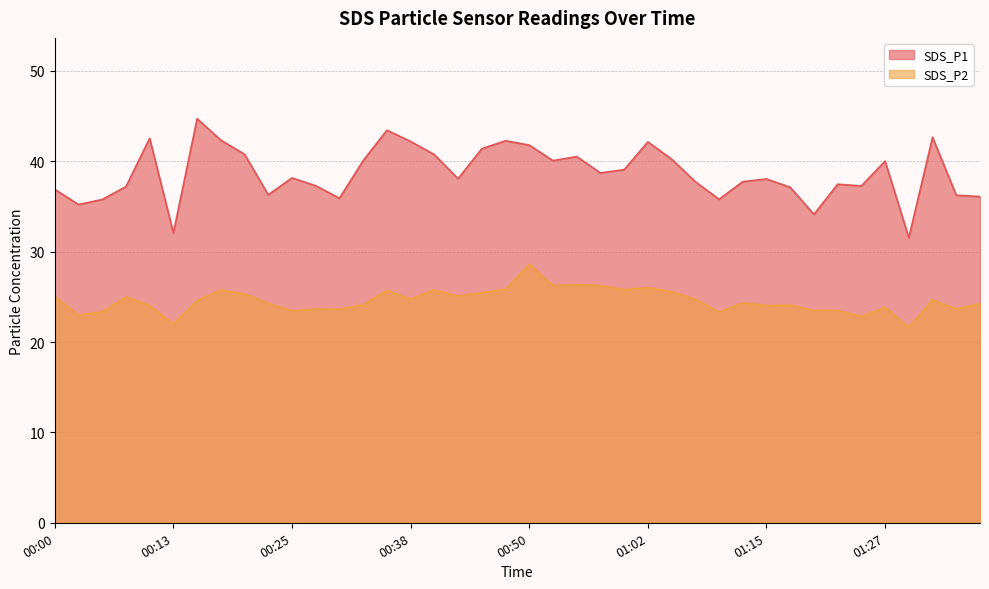

Reading left to right, what are all the values shown in this chart?

SDS_P1: 36.9	35.2	35.8	37.2	42.5	32.1	44.7	42.4	40.8	36.3	38.2	37.3	35.9	40.1	43.5	42.2	40.8	38.1	41.4	42.3	41.8	40.1	40.5	38.7	39.1	42.1	40.2	37.8	35.8	37.8	38.0	37.1	34.1	37.5	37.3	40.0	31.6	42.7	36.2	36.1
SDS_P2: 25.1	23.0	23.4	25.0	24.1	22.0	24.6	25.8	25.3	24.3	23.4	23.6	23.6	24.1	25.7	24.8	25.8	25.1	25.5	25.8	28.6	26.2	26.4	26.2	25.8	26.0	25.6	24.8	23.3	24.3	24.1	24.1	23.5	23.5	22.9	23.9	21.6	24.7	23.7	24.3